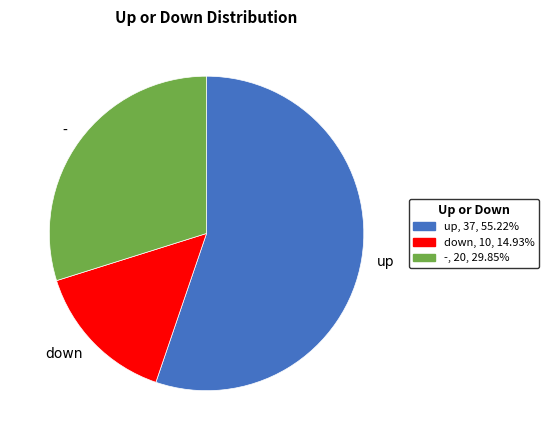

Which slice is the smallest?

down